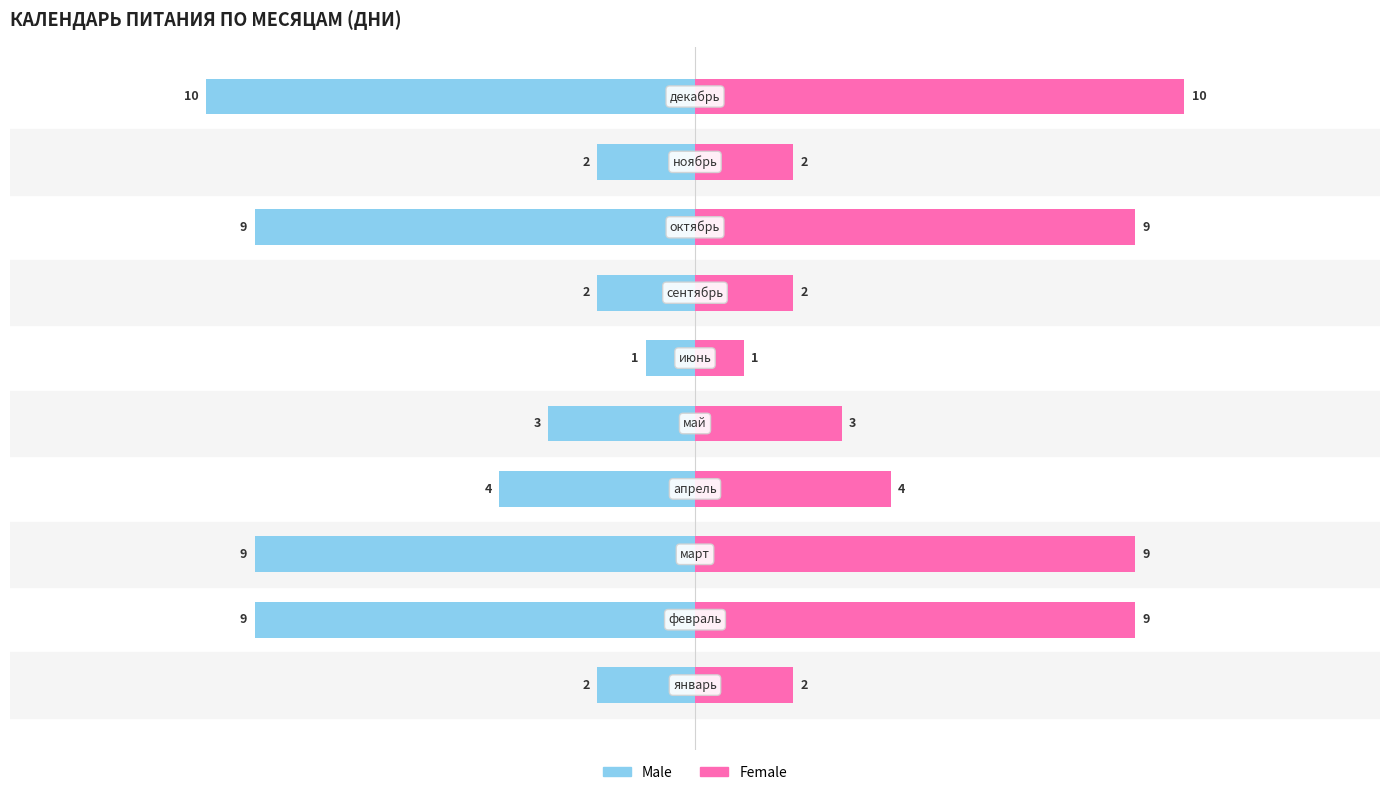

Rank the series by their average value, from lowest to highest.

Male, Female